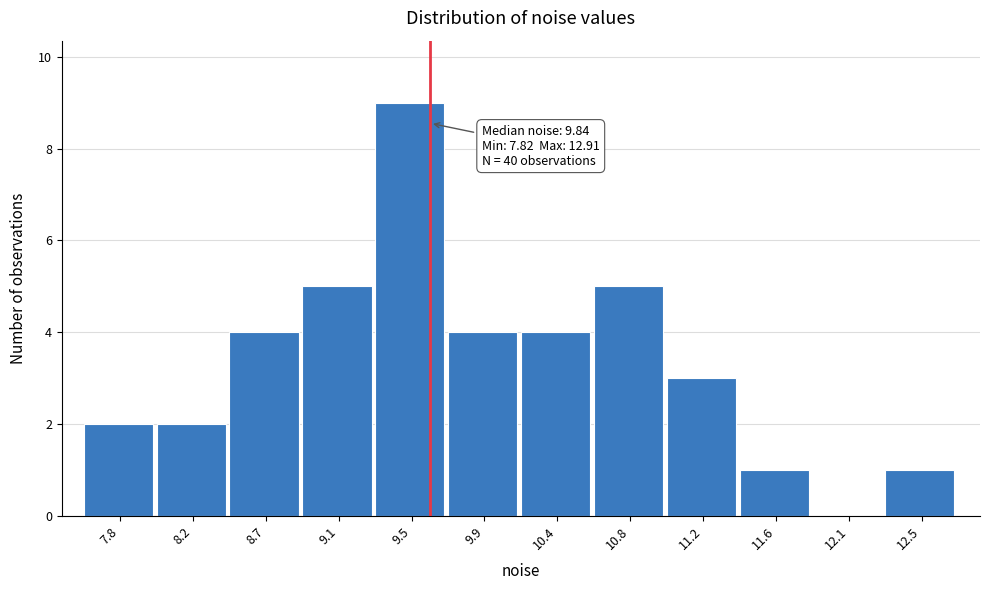

Reading right to left, extract all data points from this chart.

12.5=1	12.1=0	11.6=1	11.2=3	10.8=5	10.4=4	9.9=4	9.5=9	9.1=5	8.7=4	8.2=2	7.8=2